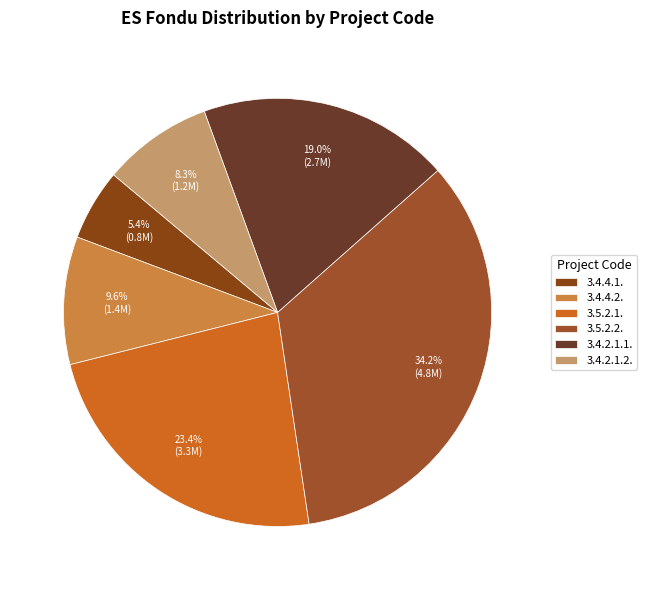

Rank the categories by value from highest to lowest.

3.5.2.2., 3.5.2.1., 3.4.2.1.1., 3.4.4.2., 3.4.2.1.2., 3.4.4.1.